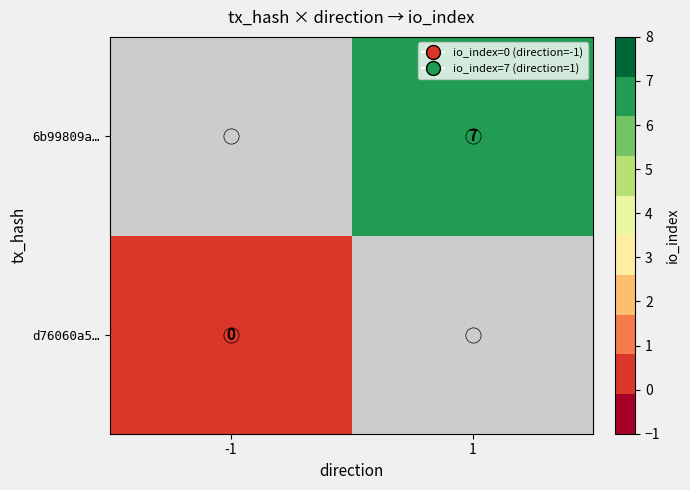

How many distinct data groups are displayed?

2